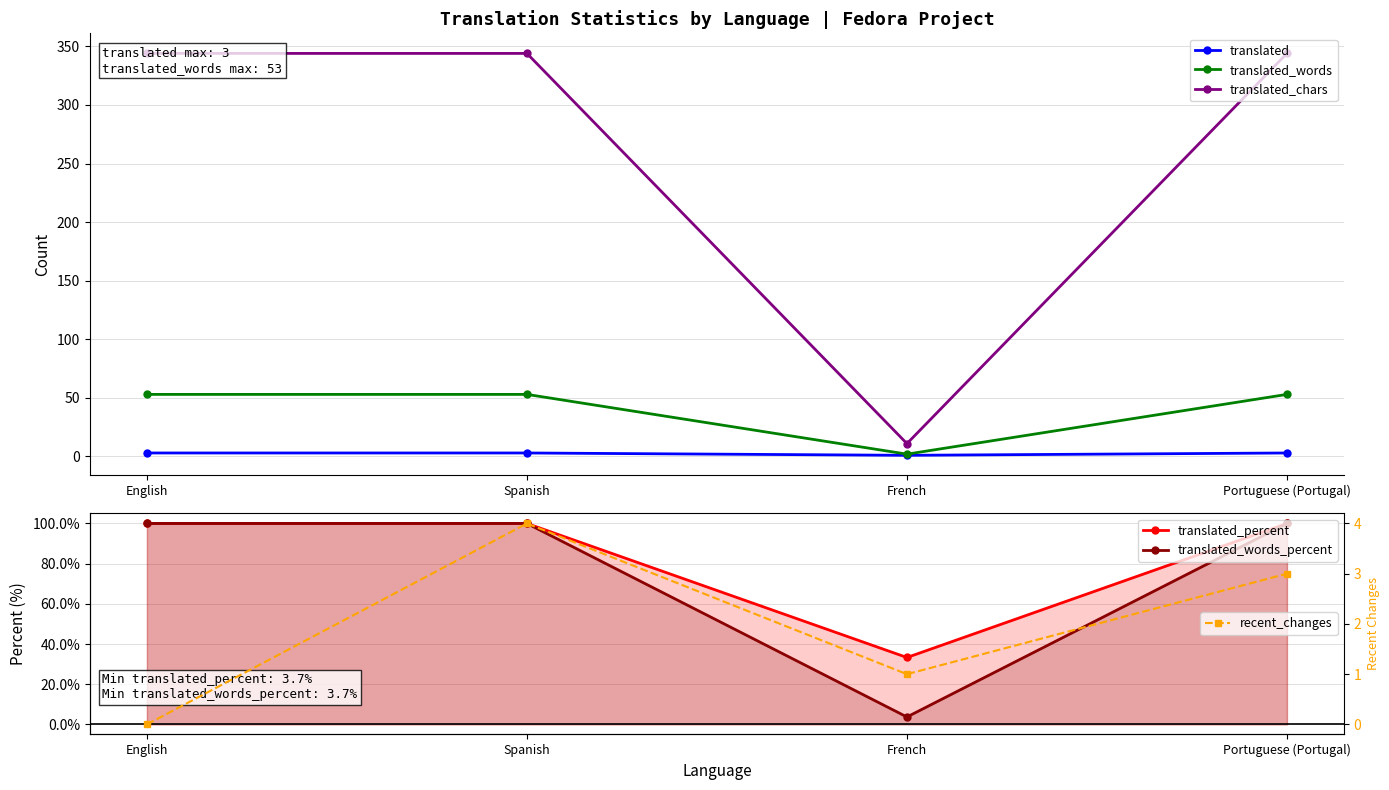

Which series has the largest total across all categories?

translated_chars